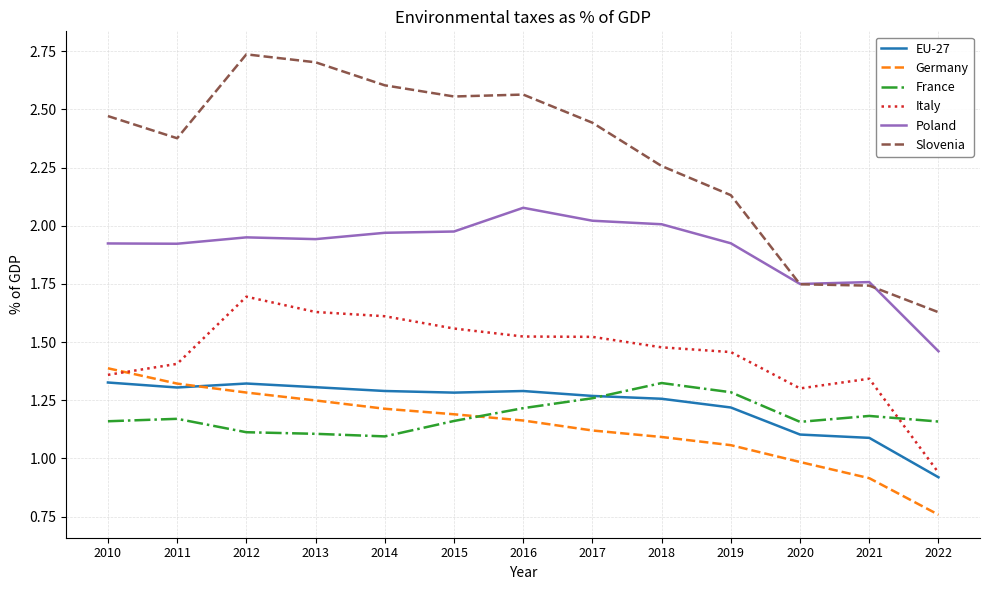

Which series has the largest total across all categories?

Slovenia